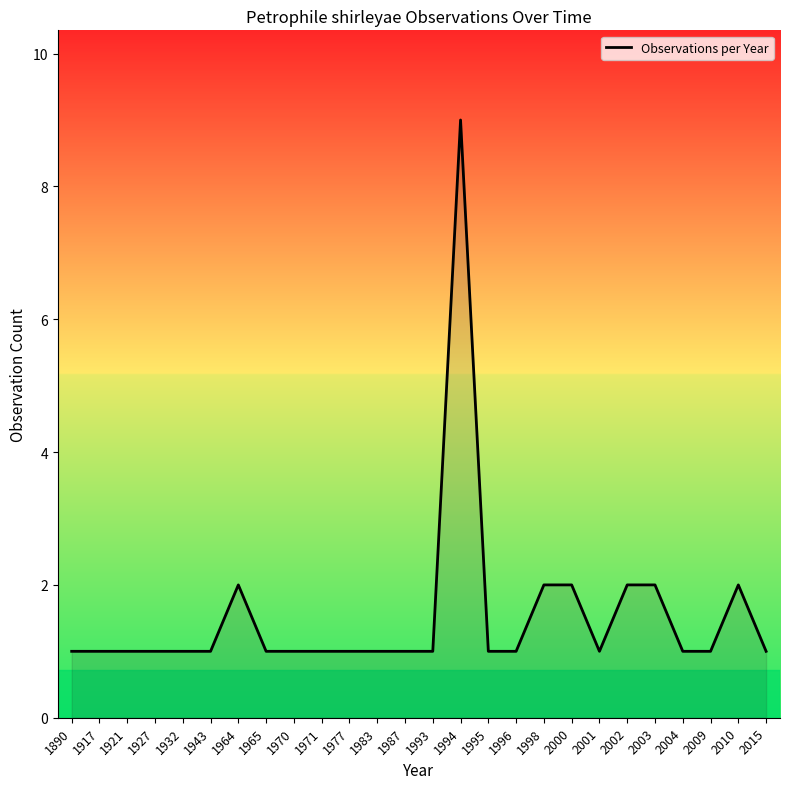

Does the chart display data point markers on the line(s)?

No